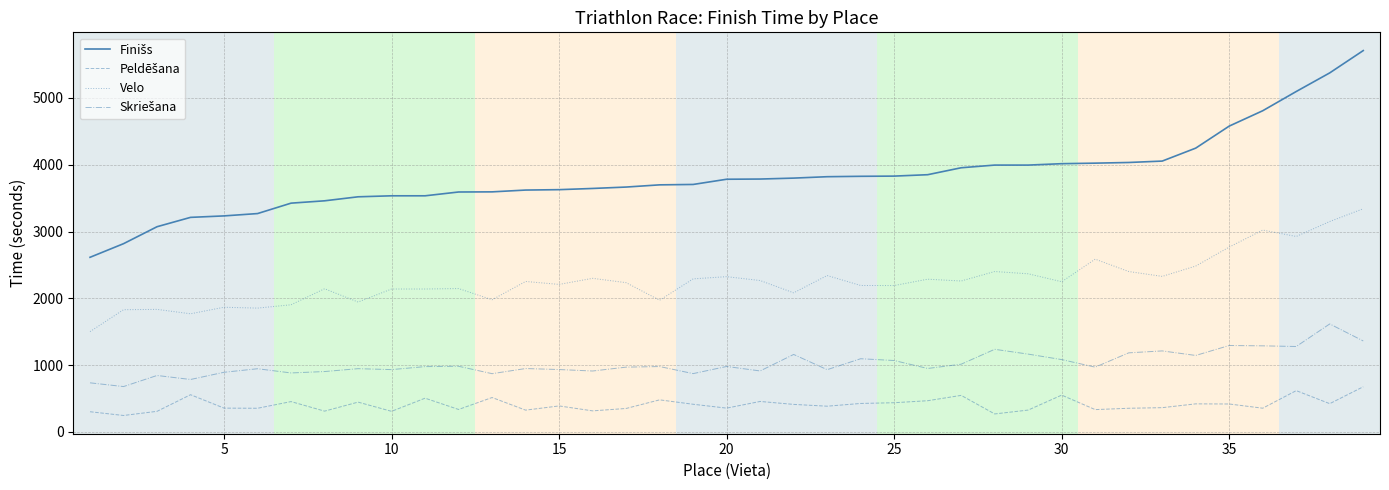

What is the greatest value displayed?

5710